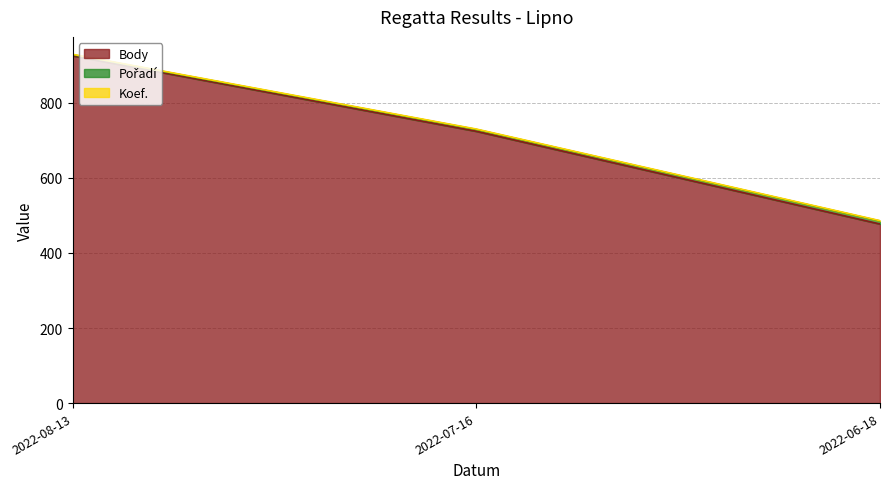

Which category has the lowest value in the Body series?

2022-06-18